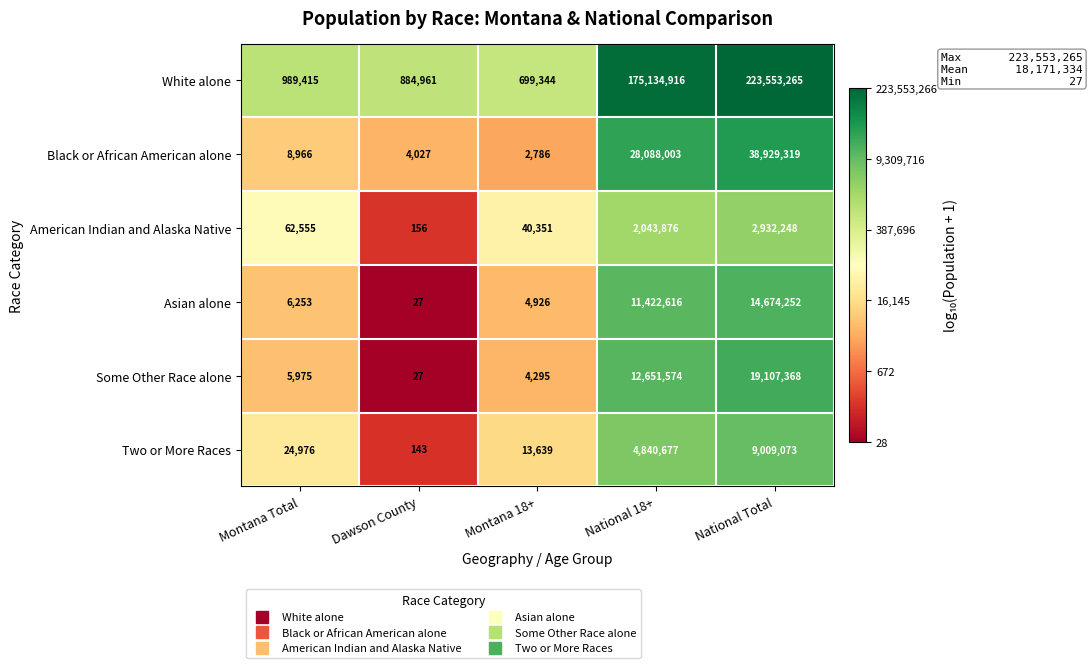

List the series in order of their peak value, lowest first.

American Indian and Alaska Native, Two or More Races, Asian alone, Some Other Race alone, Black or African American alone, White alone